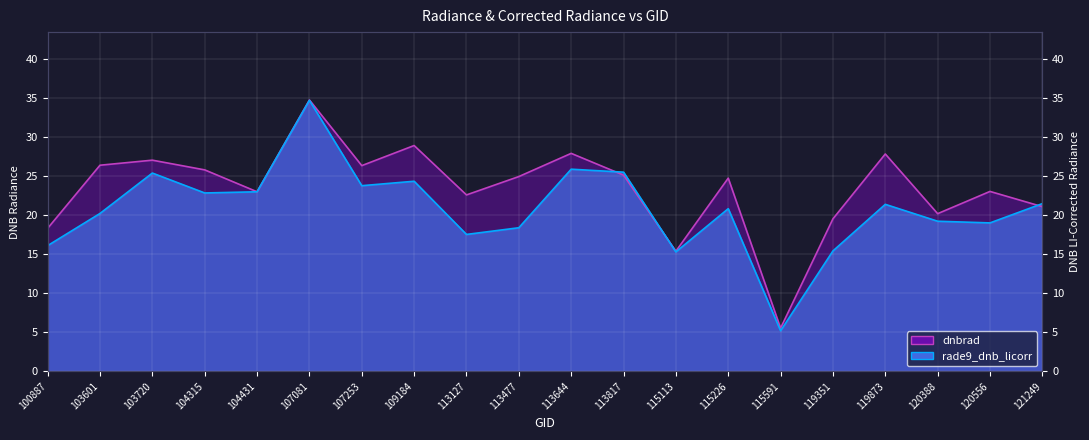

Which series has the largest total across all categories?

dnbrad